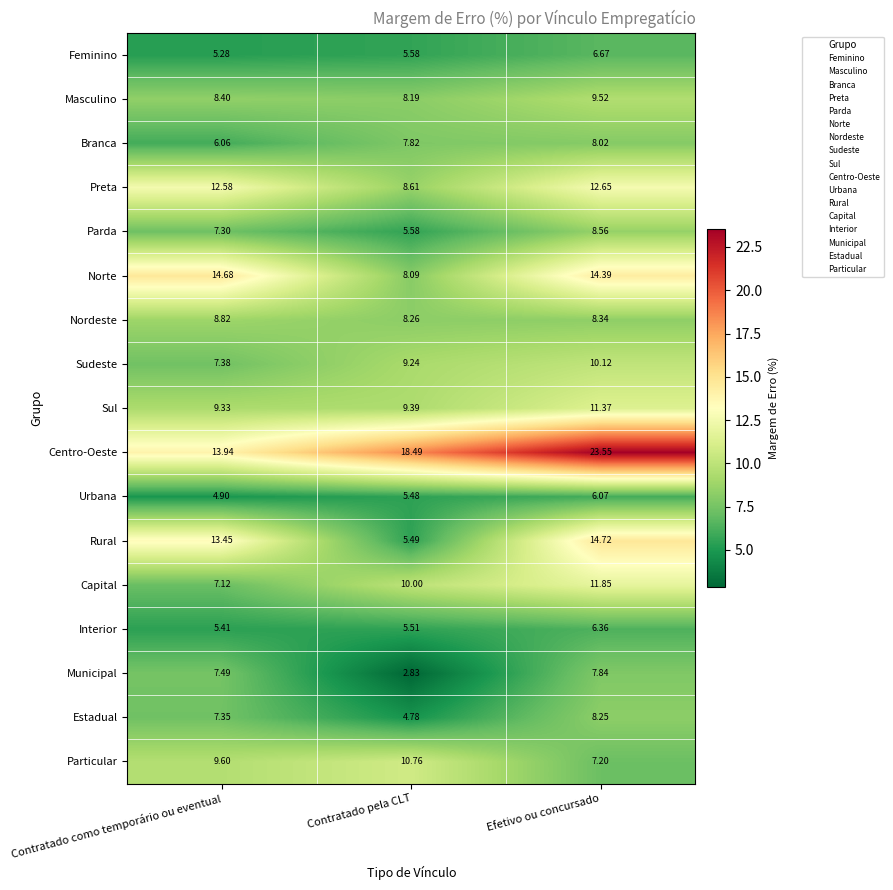

At which label does Sudeste first exceed 9?

Contratado pela CLT